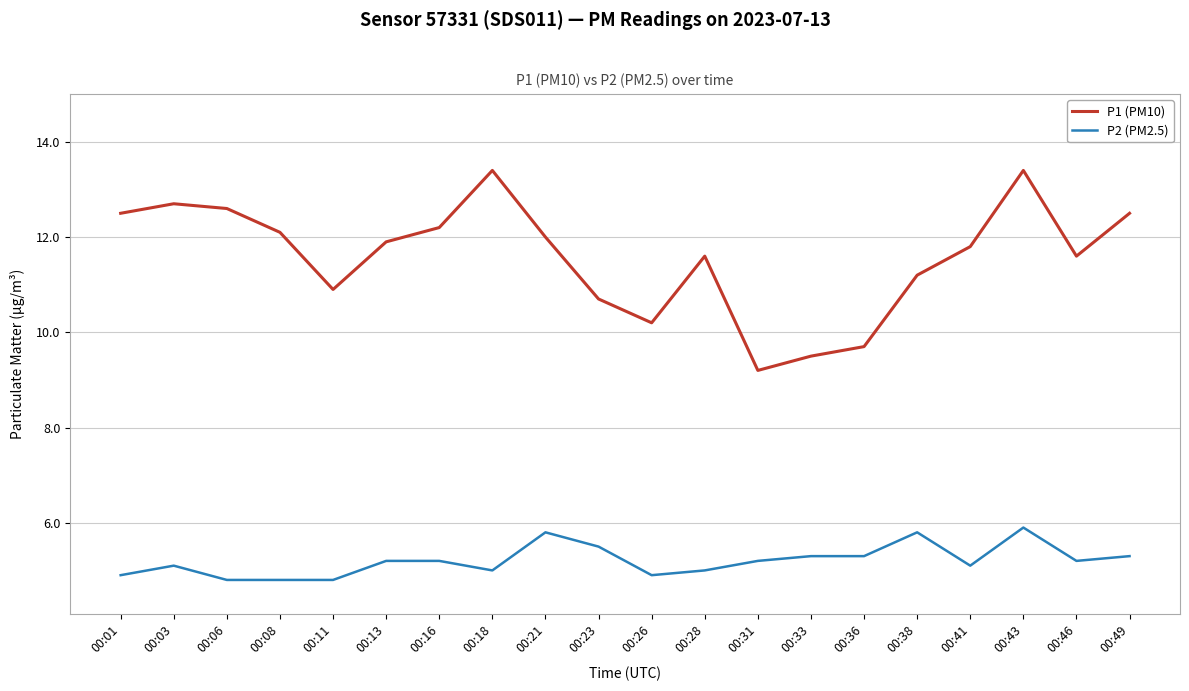

Rank the series by their average value, from highest to lowest.

P1 (PM10), P2 (PM2.5)